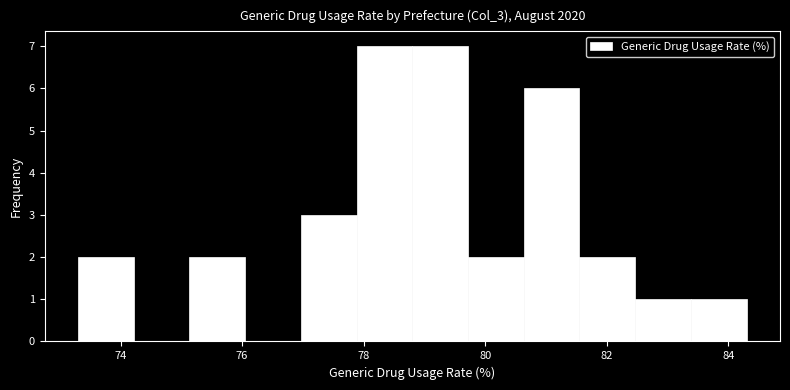

Reading left to right, transcribe this chart: for each bar, give the range it covers on the x-axis and its height. Neither the bar edges nor the heights are printed on the chart, so give them approximately, as read against the axes.

73.4 to 74.2: 2
74.2 to 75.2: 0
75.2 to 76.0: 2
76.0 to 77.0: 0
77.0 to 77.8: 3
77.8 to 78.8: 7
78.8 to 79.8: 7
79.8 to 80.6: 2
80.6 to 81.6: 6
81.6 to 82.4: 2
82.4 to 83.4: 1
83.4 to 84.4: 1